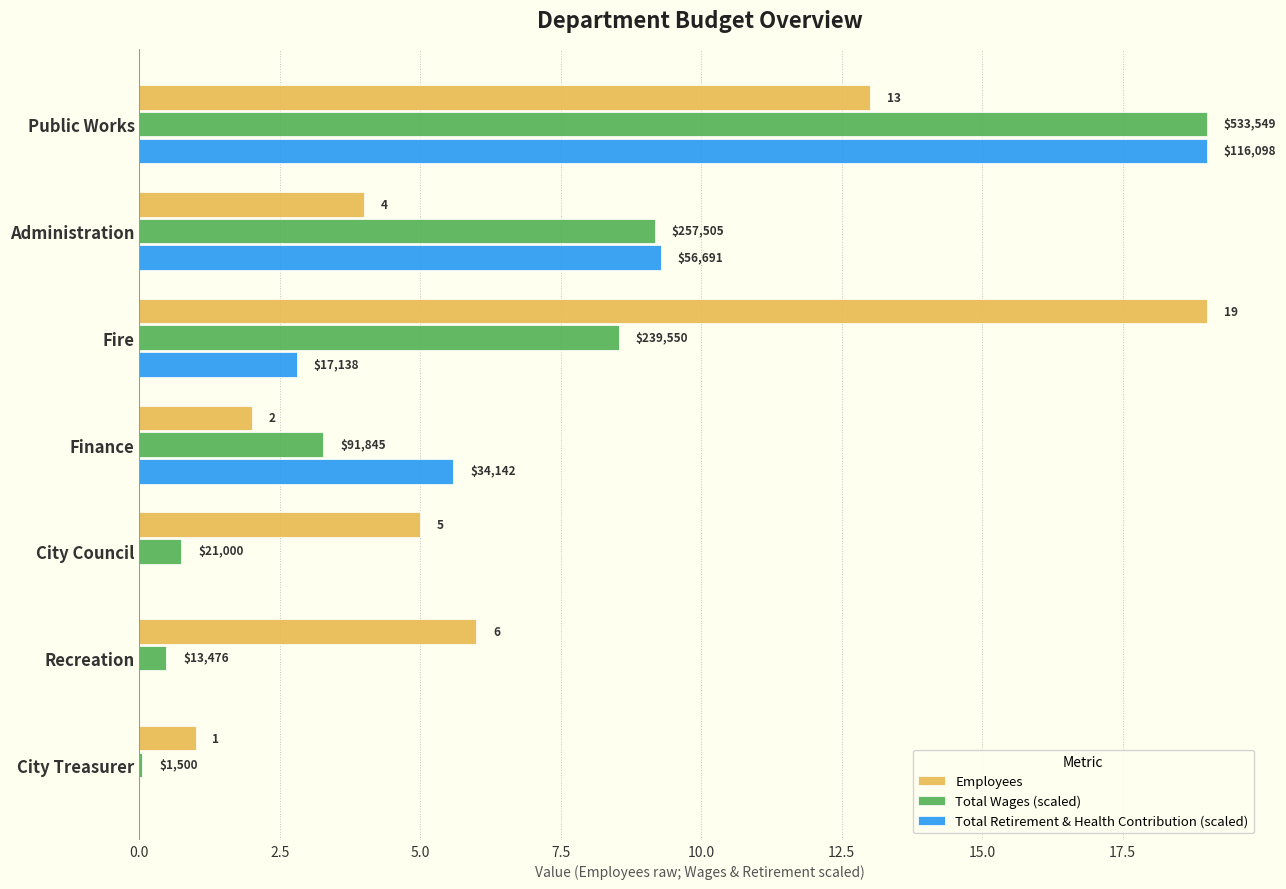

What are all the series names shown in the legend?

Employees, Total Wages (scaled), Total Retirement & Health Contribution (scaled)